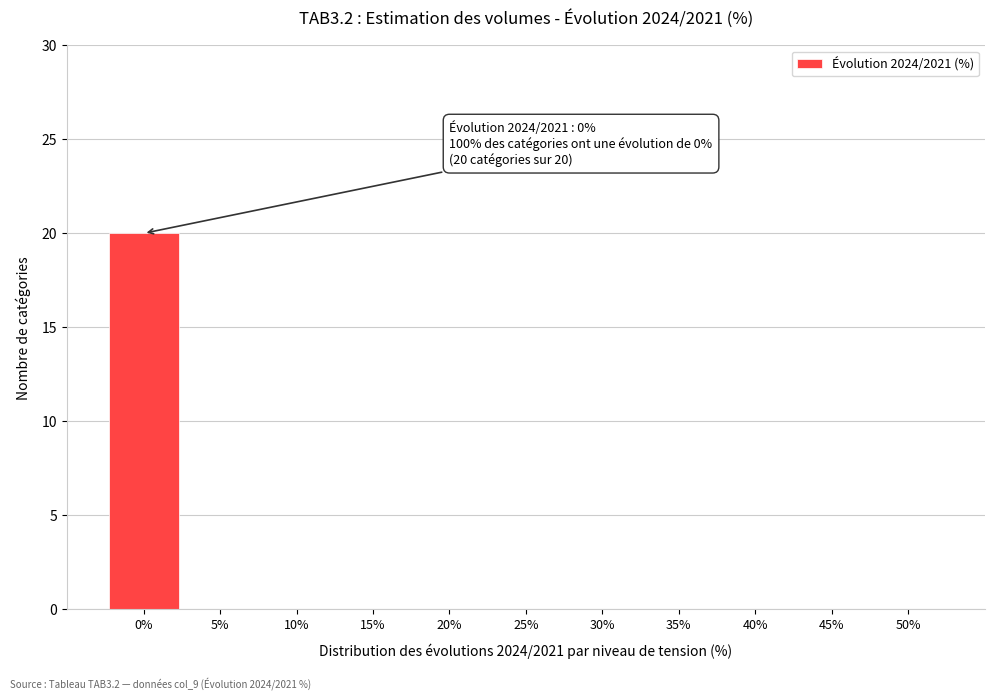

Reading right to left, what are all the values shown in this chart?

50%=0	45%=0	40%=0	35%=0	30%=0	25%=0	20%=0	15%=0	10%=0	5%=0	0%=20